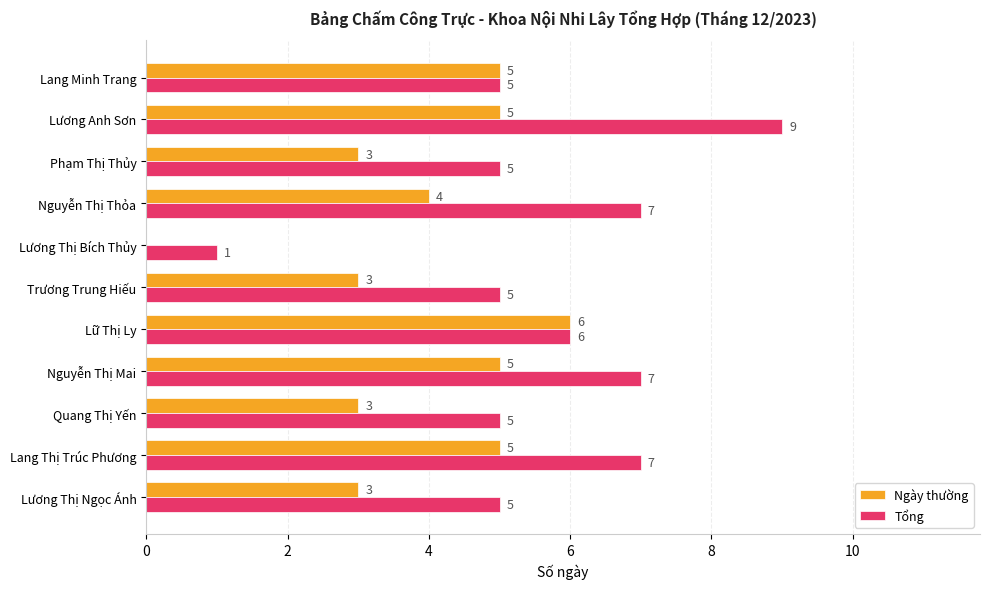

What is the maximum value for Tổng?

9